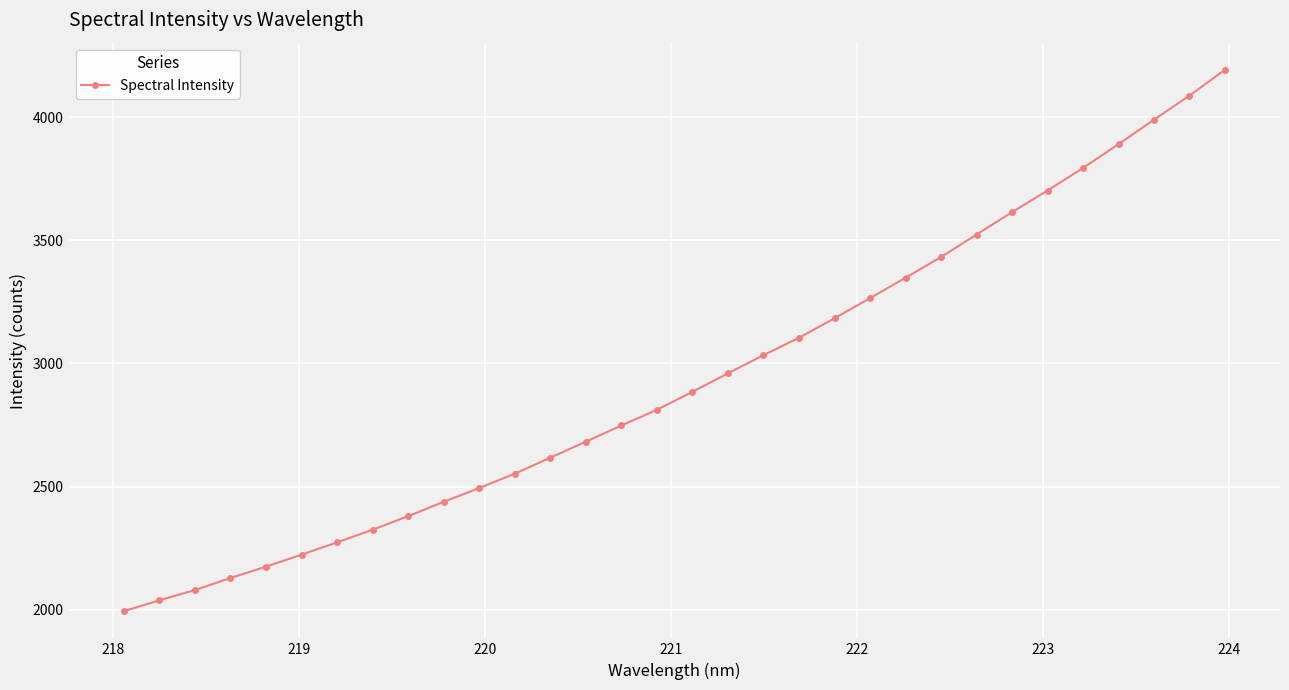

What is the value of the 5th point from the left?

2174.5